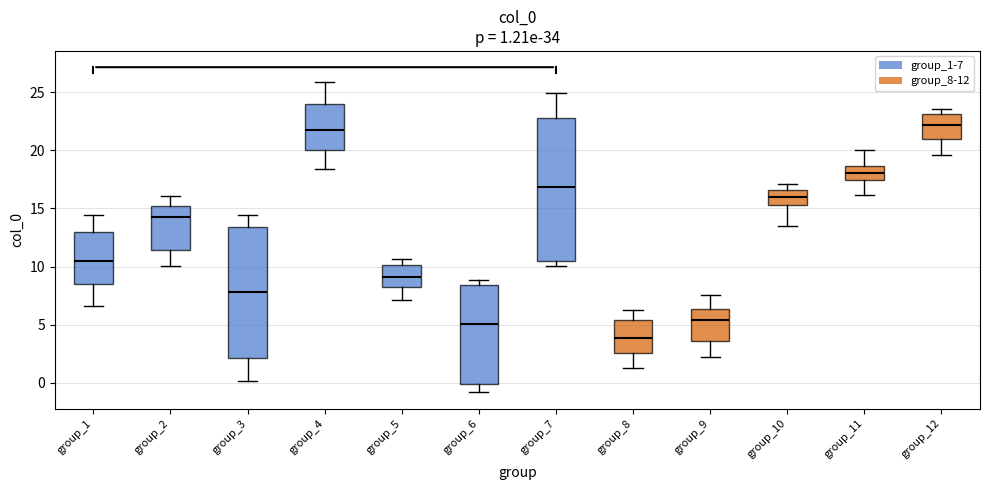

Comparing the boxes themselves (not the whiskers), which one is the tallest?

group_7